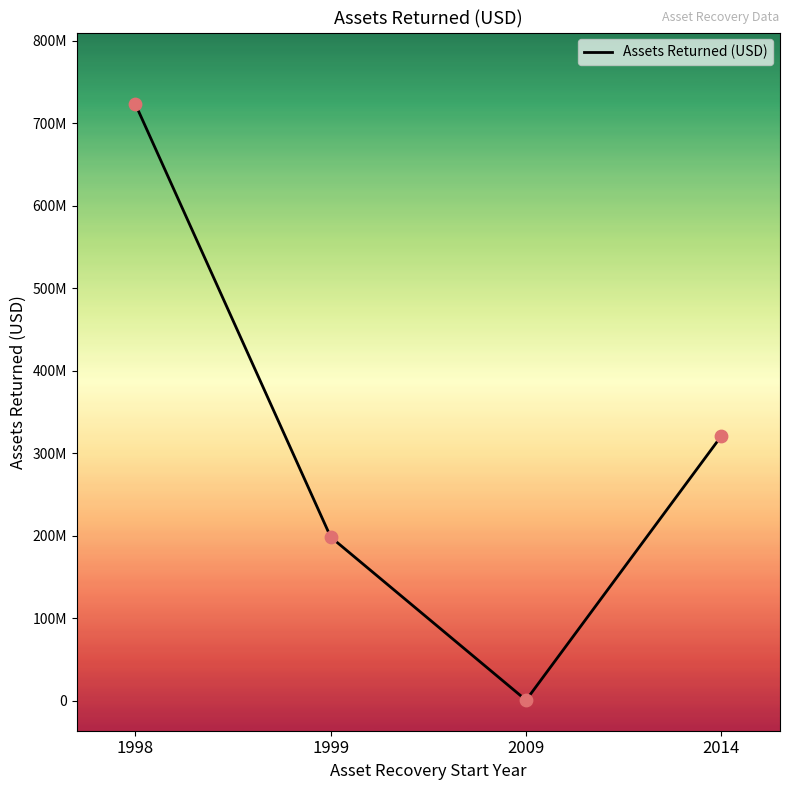

Approximately how many times larger is the value at 1999 compared to 2009?

232.4